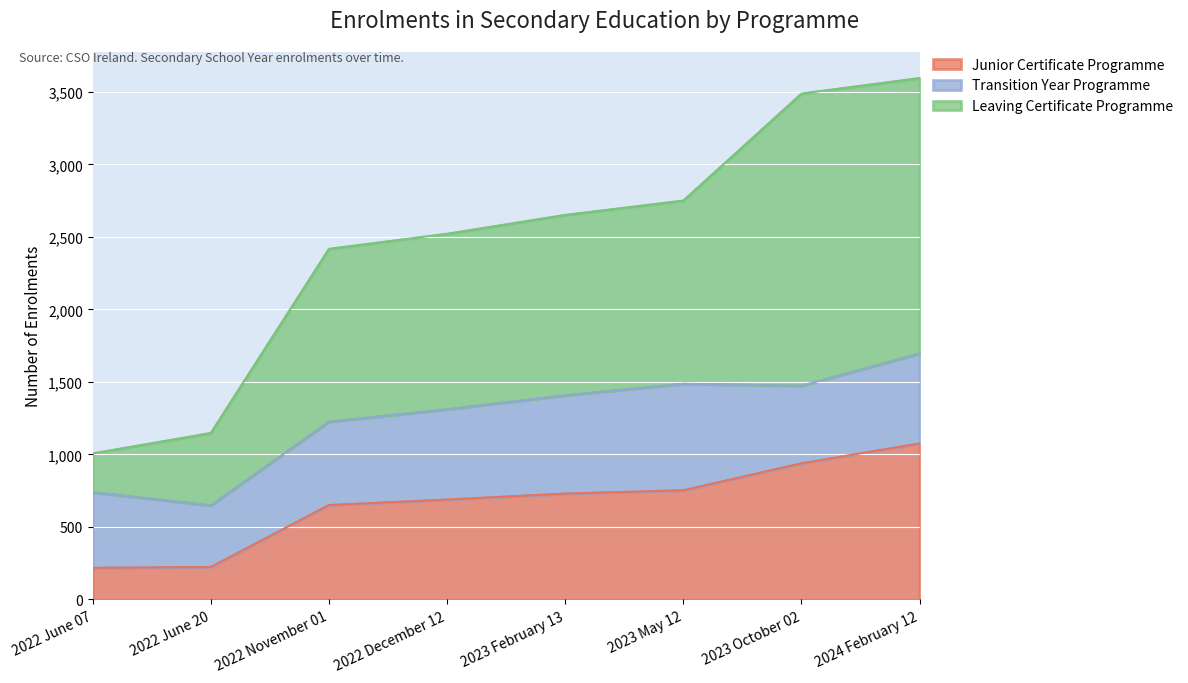

Is it true that Leaving Certificate Programme equals 1623 at 2022 June 07?

False